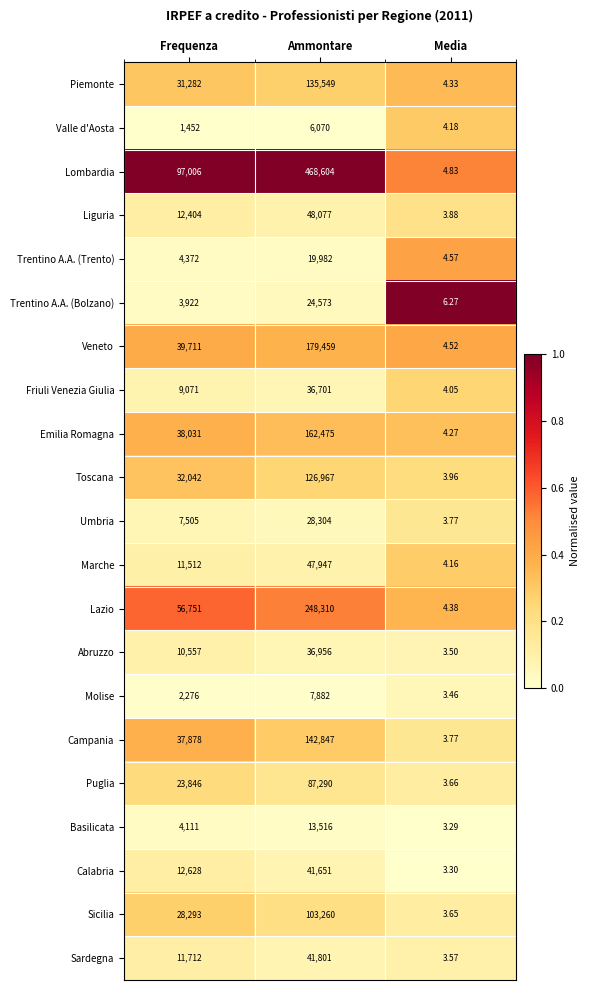

Which series has the largest range (max minus min)?

Lombardia